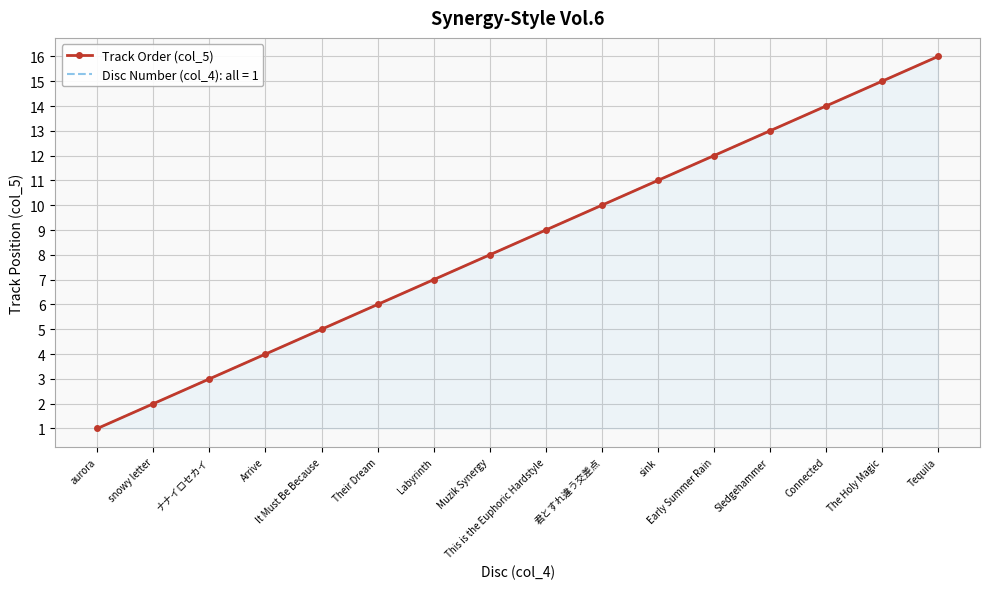

Reading left to right, transcribe all the data shown in this chart.

aurora=1	snowy letter=2	ナナイロセカイ=3	Arrive=4	It Must Be Because=5	Their Dream=6	Labyrinth=7	Muzik Synergy=8	This is the Euphoric Hardstyle=9	君とすれ違う交差点=10	sink=11	Early Summer Rain=12	Sledgehammer=13	Connected=14	The Holy Magic=15	Tequila=16